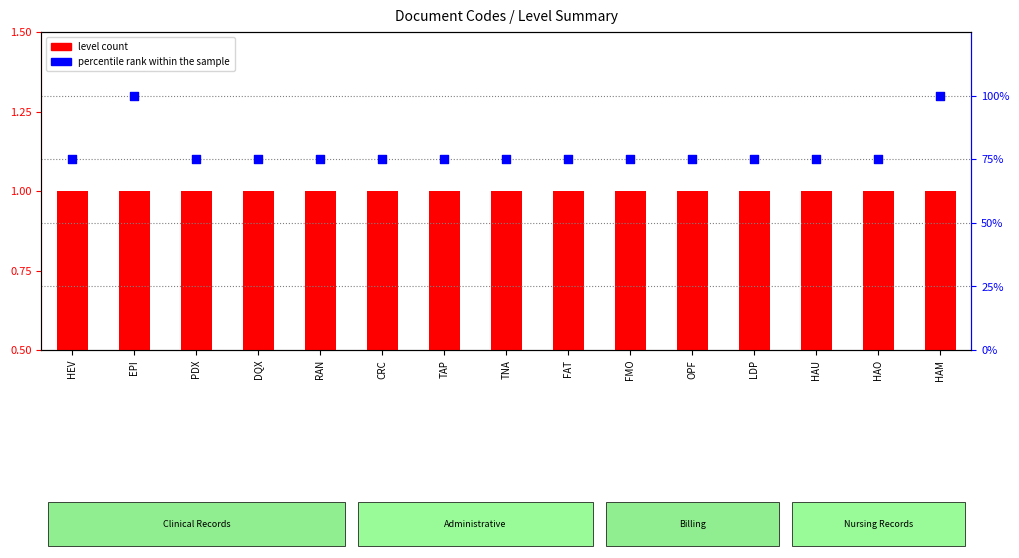

Is the value of level count at TNA greater than the value of percentile rank within the sample at EPI?

No